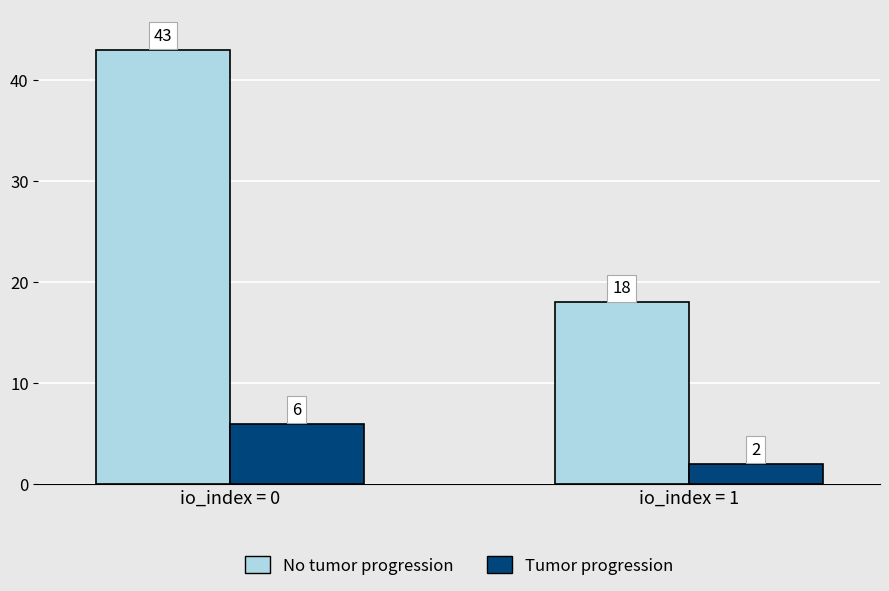

How many bars are there in each group?

2